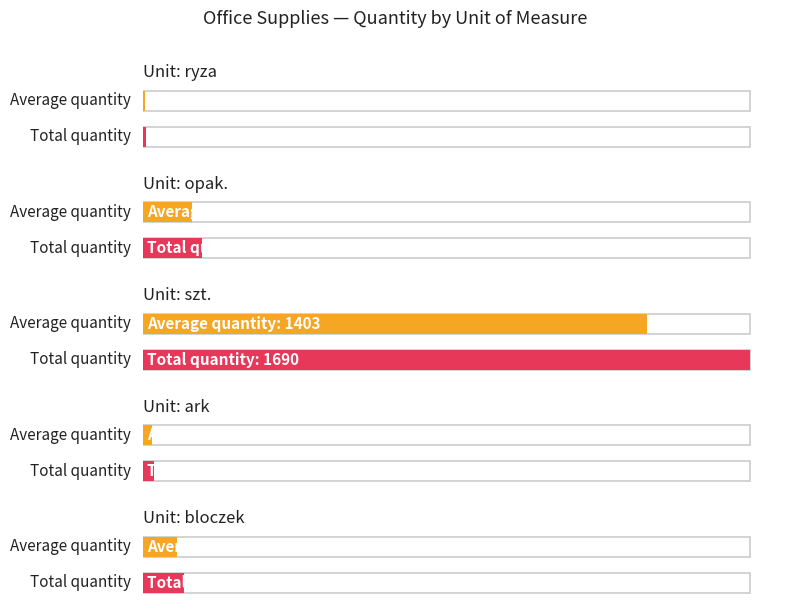

What is the label of the 38th bar from the right?

opak.